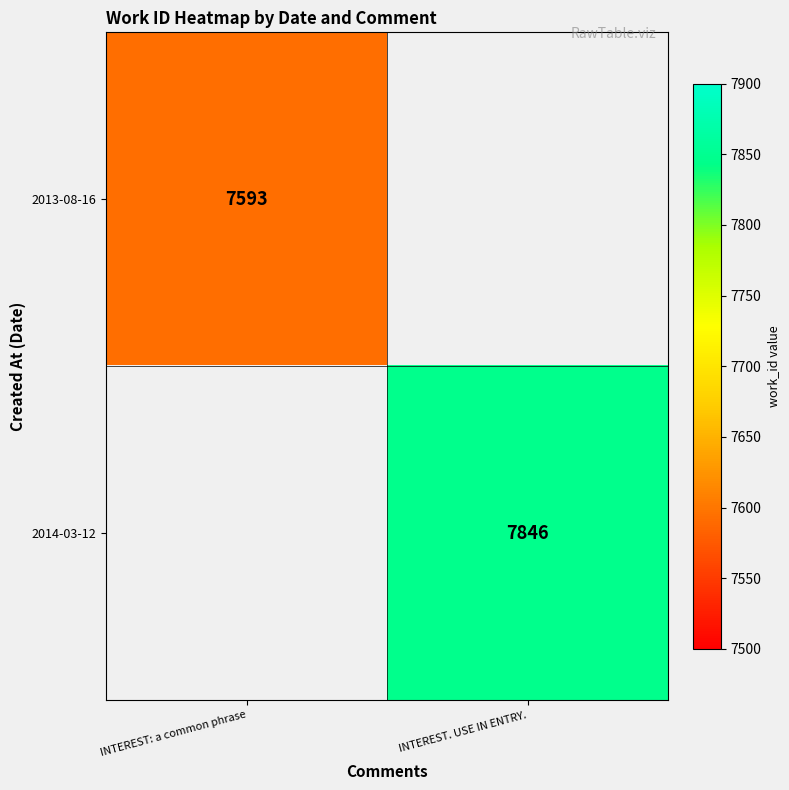

Is the value of 2014-03-12 at INTEREST. USE IN ENTRY. greater than the value of 2013-08-16 at INTEREST: a common phrase?

Yes